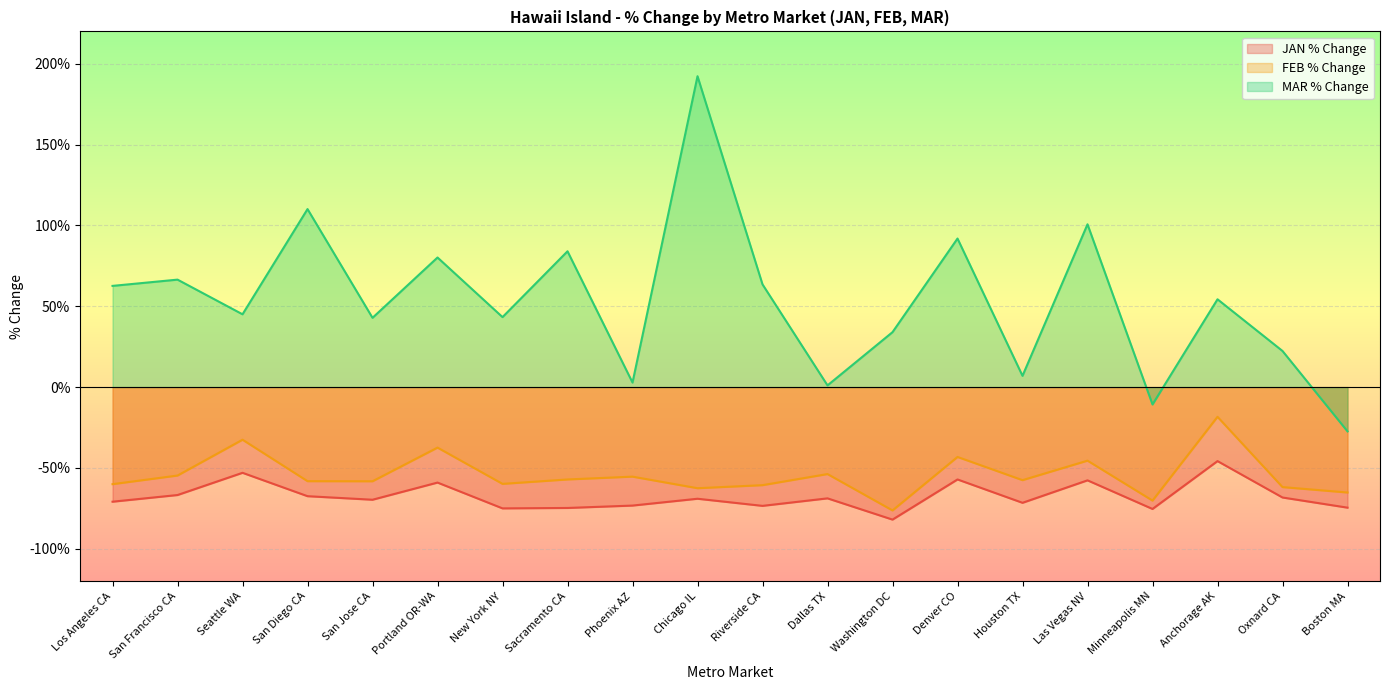

How many lines are shown in the chart?

3